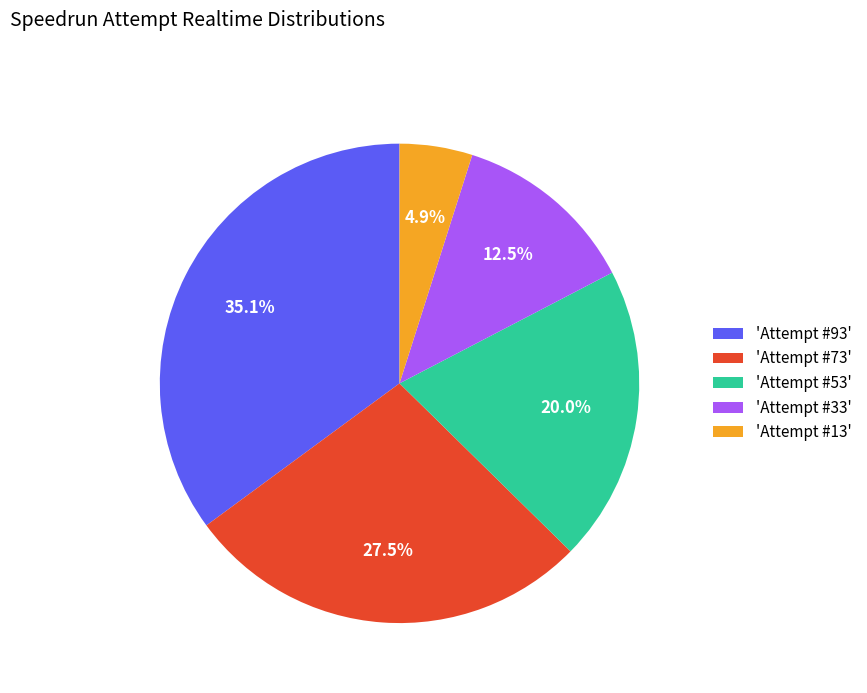

Rank the categories by value from lowest to highest.

'Attempt #13', 'Attempt #33', 'Attempt #53', 'Attempt #73', 'Attempt #93'